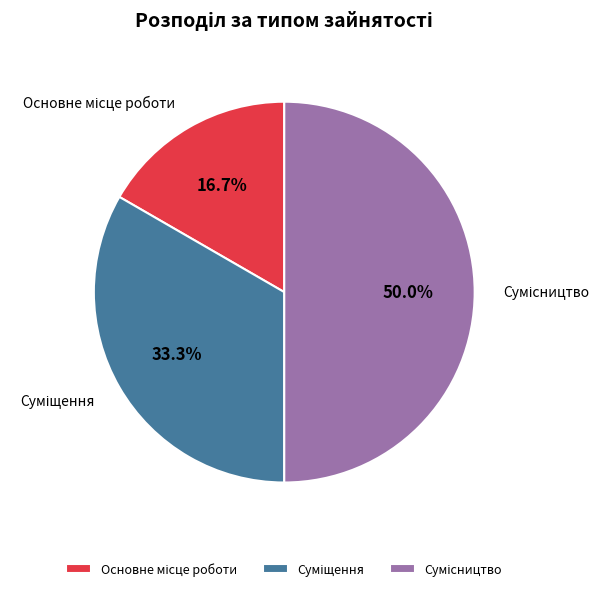

Is it true that Сумісництво is 50% of the pie?

True